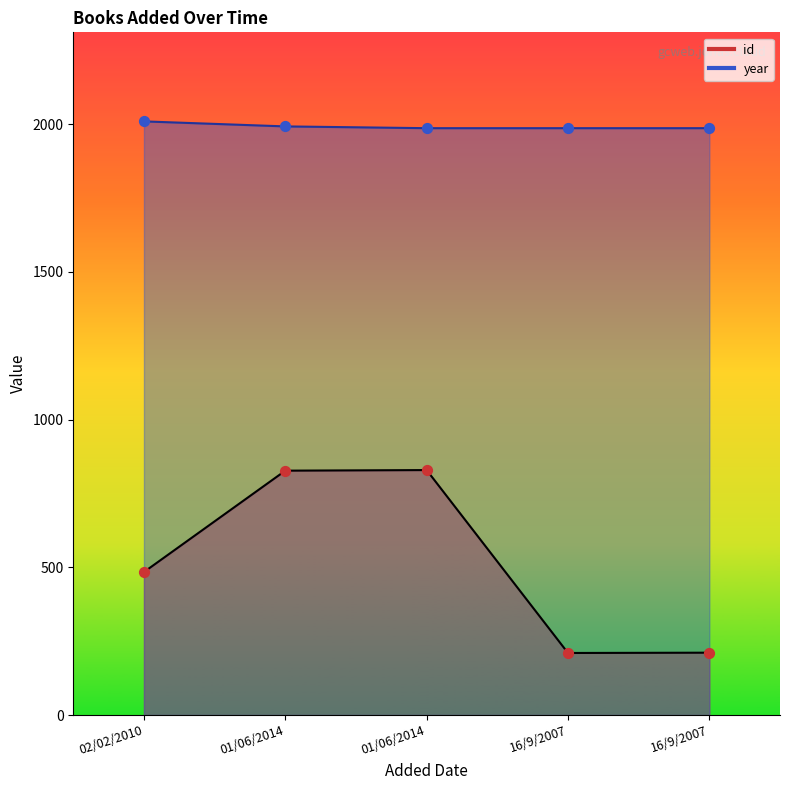

Is the value of year at 02/02/2010 greater than the value of id at 16/9/2007?

Yes